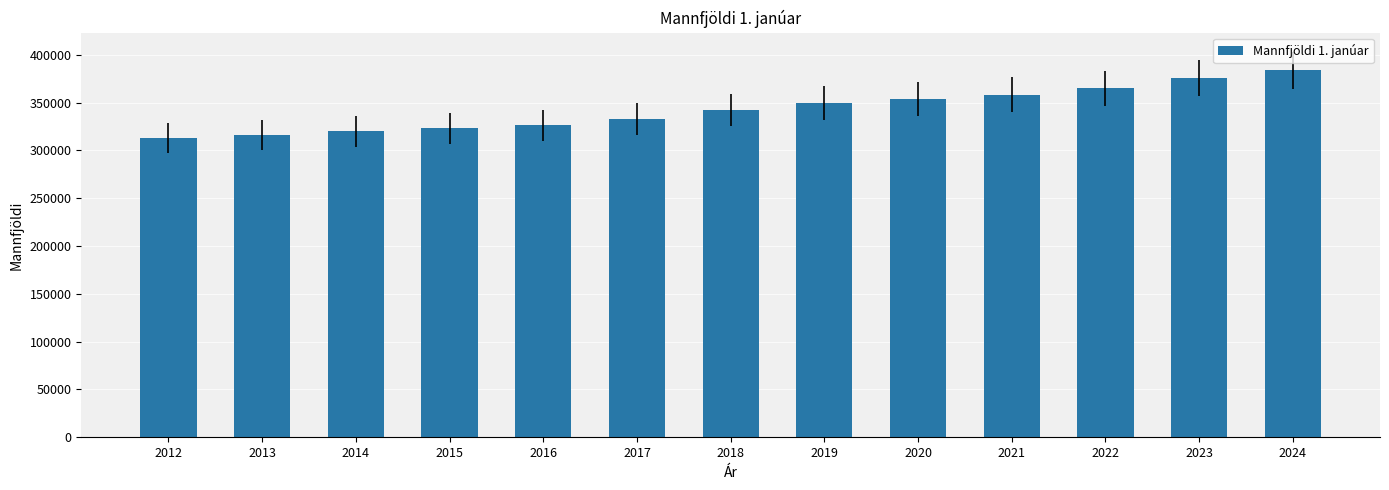

Reading right to left, list all the values displayed in this chart.

383726	375218	364917	358298	354042	349468	342183	332507	326036	323024	319718	315810	313182